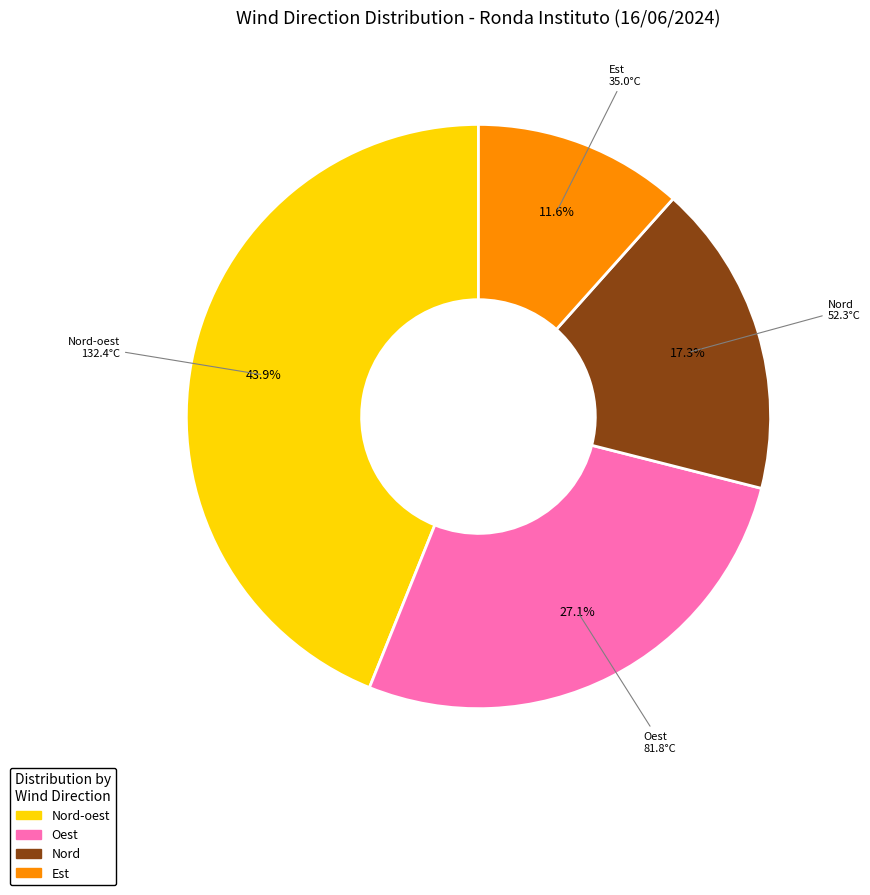

Is there a majority slice in this chart?

No